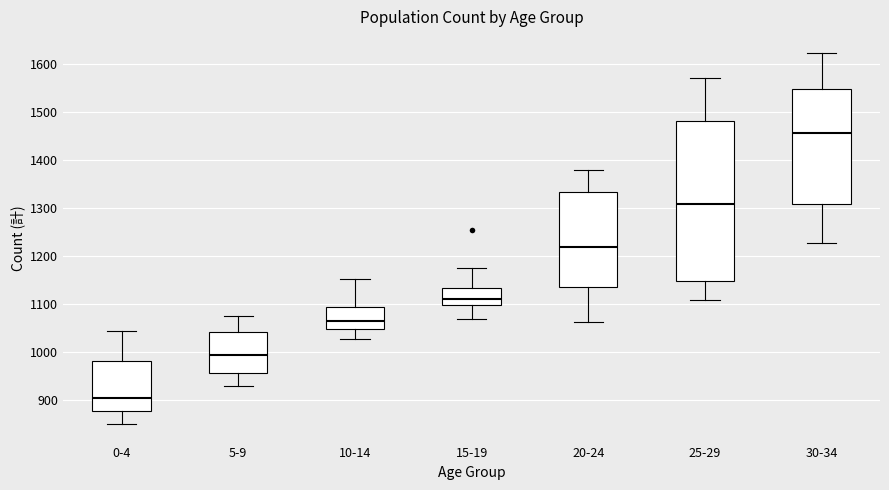

Reading left to right, transcribe this box plot: for each box, give where its median line is, the range the box spans, and where its two whiskers end, as read against the y-axis. The values are not printed on the chart, so give them approximately, as read against the axis.

0-4: median 910, box 880 to 980, whiskers 850 to 1050
5-9: median 1000, box 960 to 1040, whiskers 930 to 1080
10-14: median 1060, box 1050 to 1090, whiskers 1030 to 1150
15-19: median 1110, box 1100 to 1130, whiskers 1070 to 1180
20-24: median 1220, box 1140 to 1330, whiskers 1060 to 1380
25-29: median 1310, box 1150 to 1480, whiskers 1110 to 1570
30-34: median 1460, box 1310 to 1550, whiskers 1230 to 1620